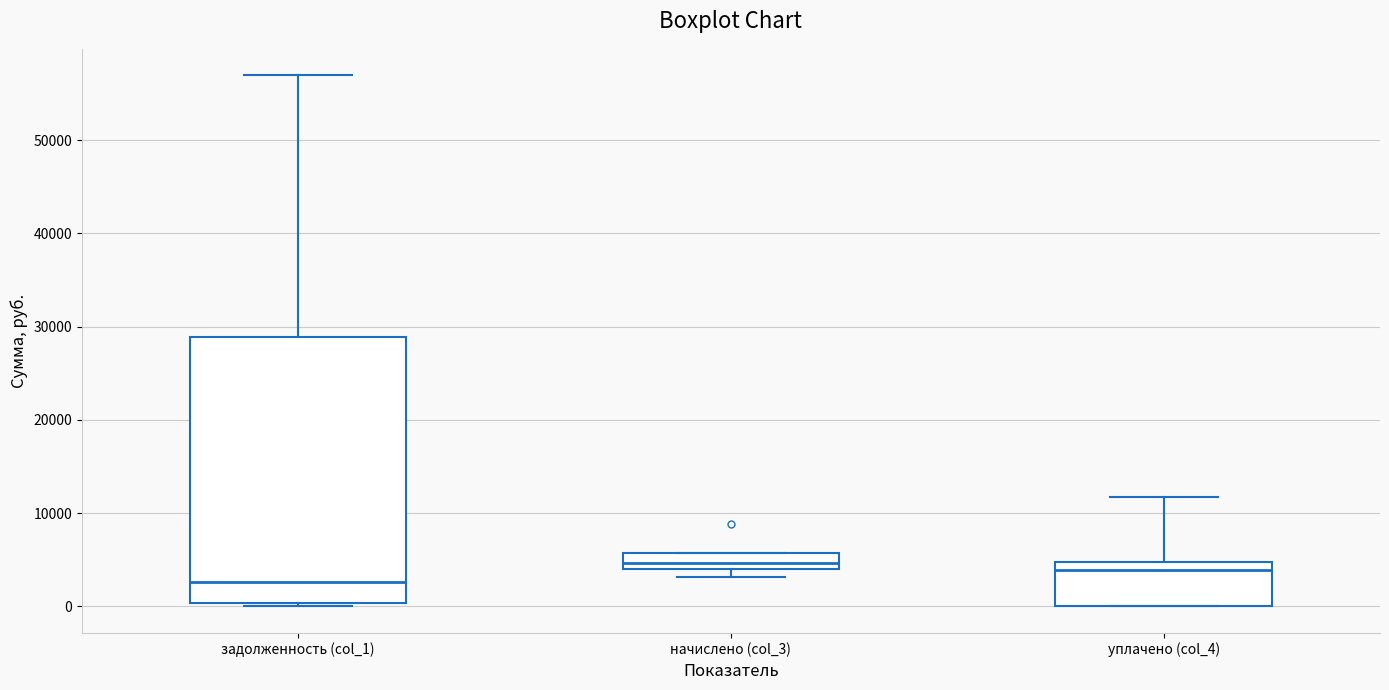

Which box is the tallest, from its lower edge to its upper edge?

задолженность (col_1)